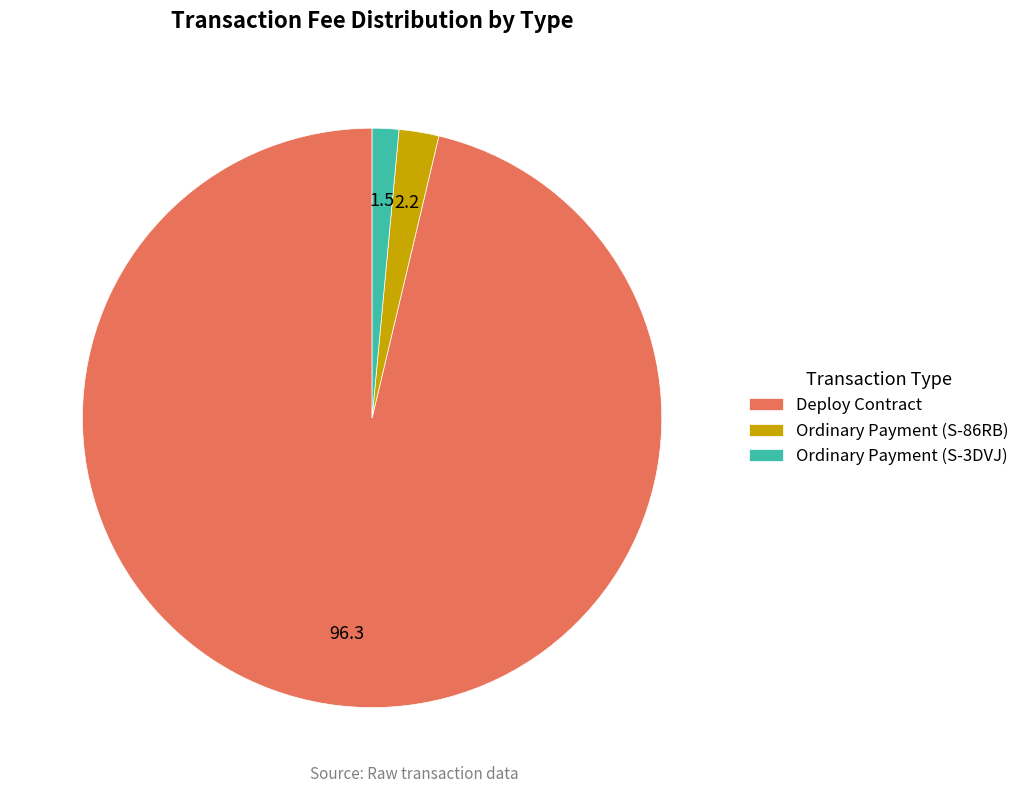

Which slice is the largest?

Deploy Contract